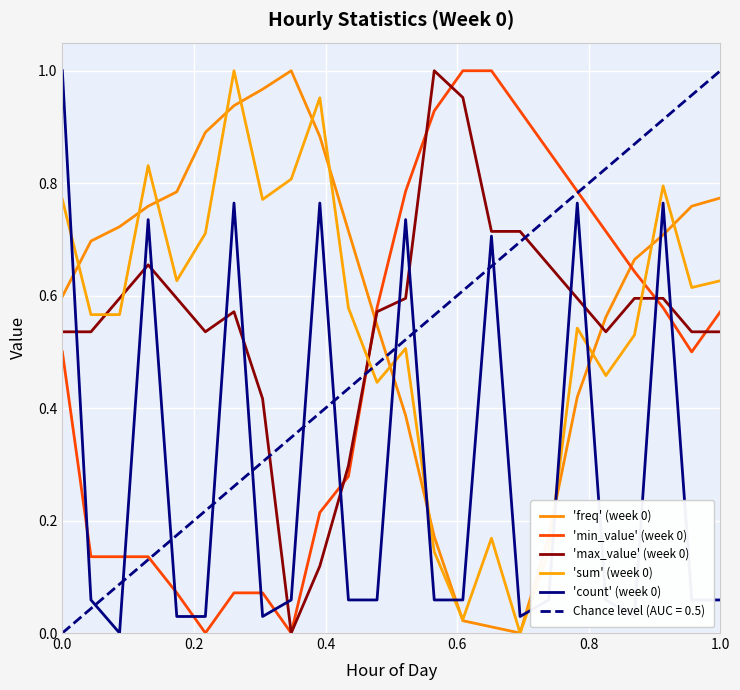

True or false: 'max_value' (week 0) has a value of 0.2 at 11.

False